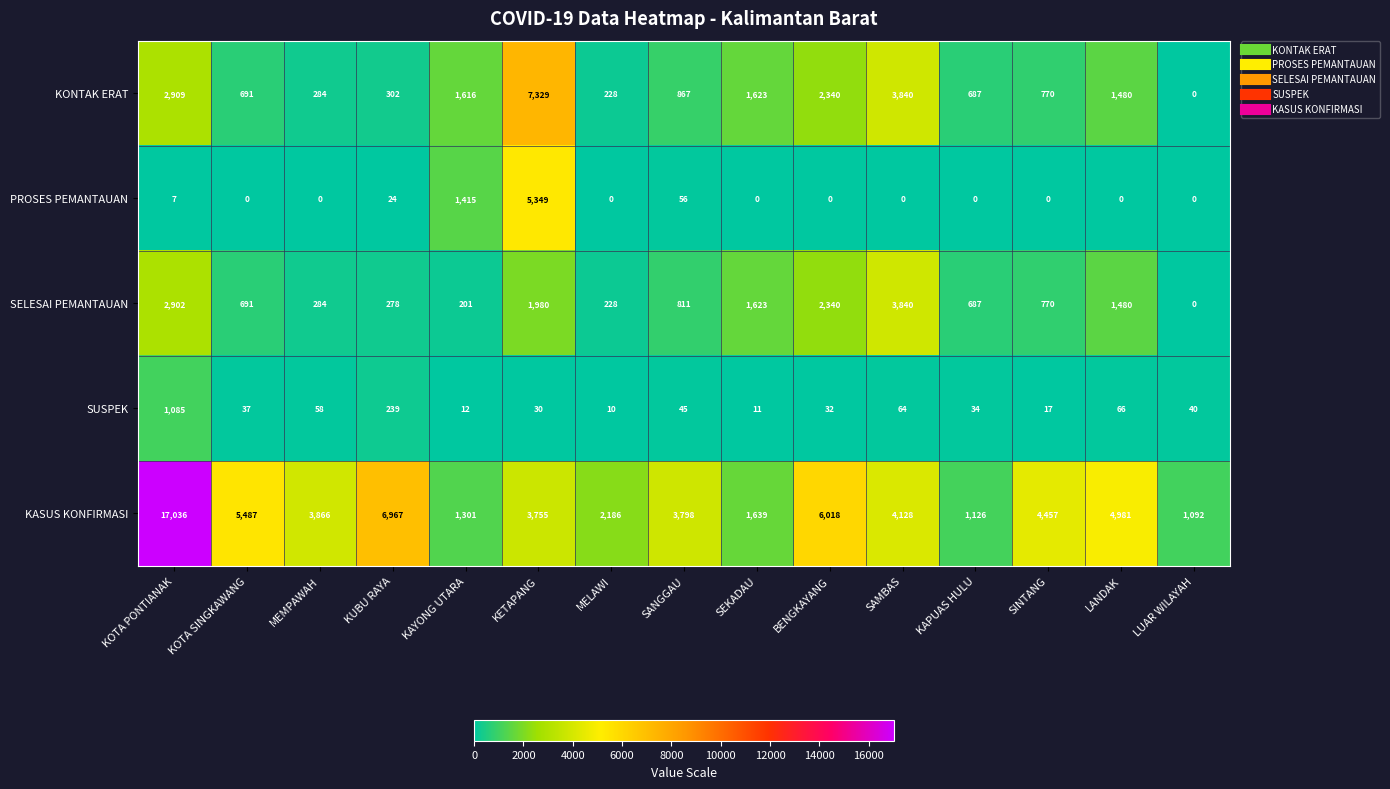

Is the value of KASUS KONFIRMASI at MEMPAWAH greater than the value of SUSPEK at BENGKAYANG?

Yes